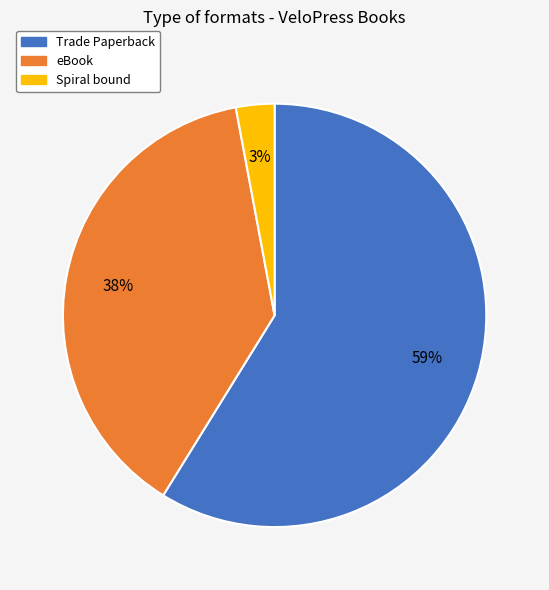

Rank the categories by value from highest to lowest.

Trade Paperback, eBook, Spiral bound